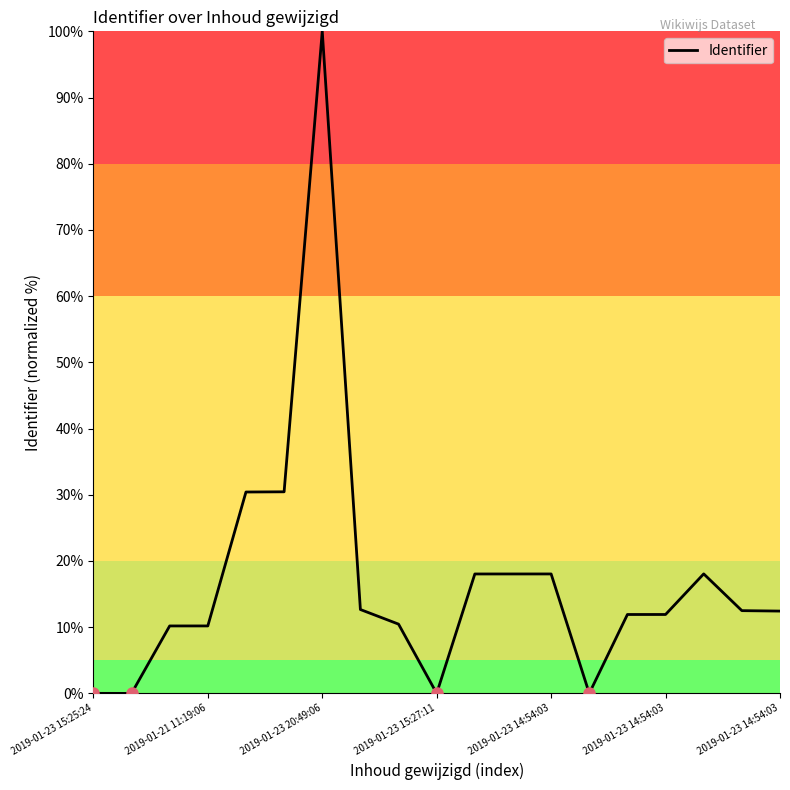

Where does the data first go above 12?

2019-01-23 14:54:03